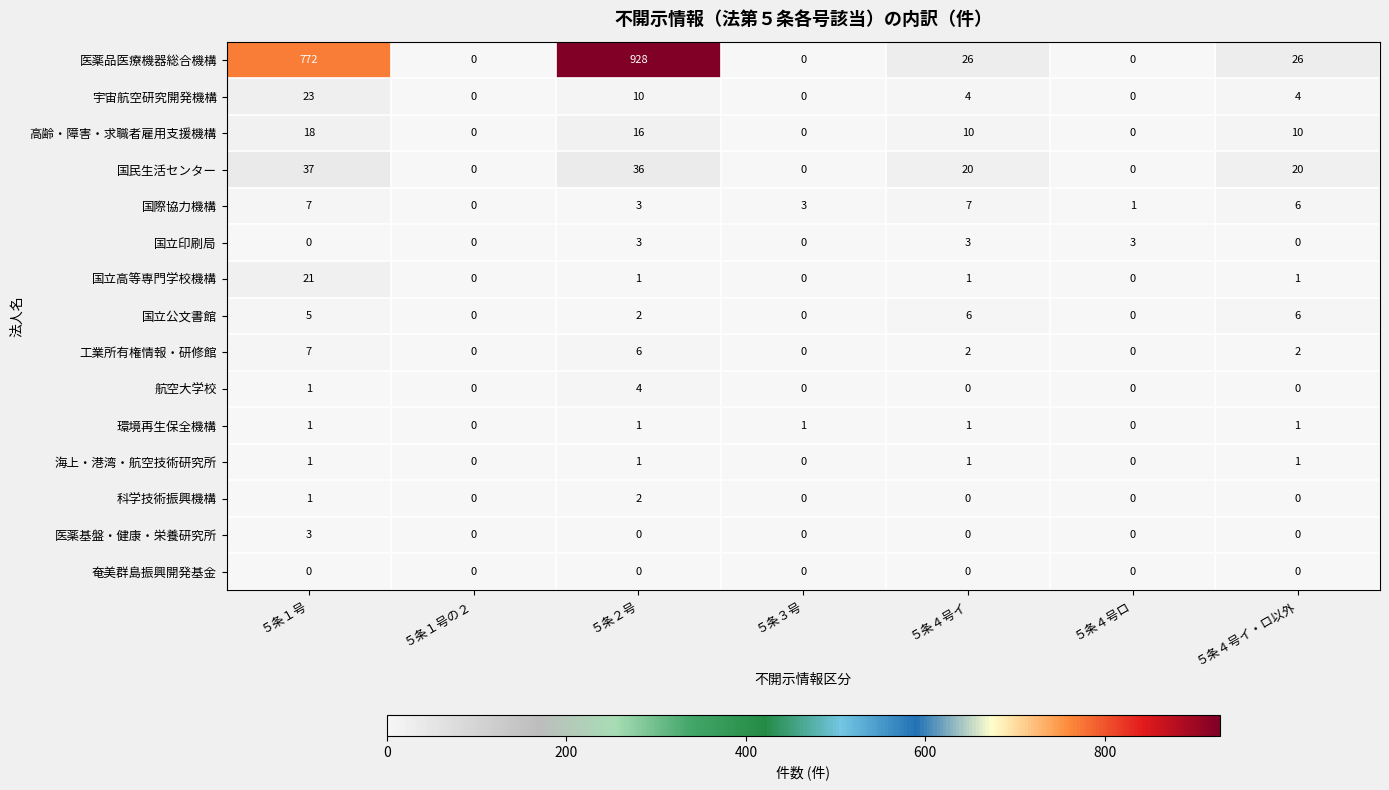

Is it true that 高齢・障害・求職者雇用支援機構 equals 12 at ５条４号ロ?

False